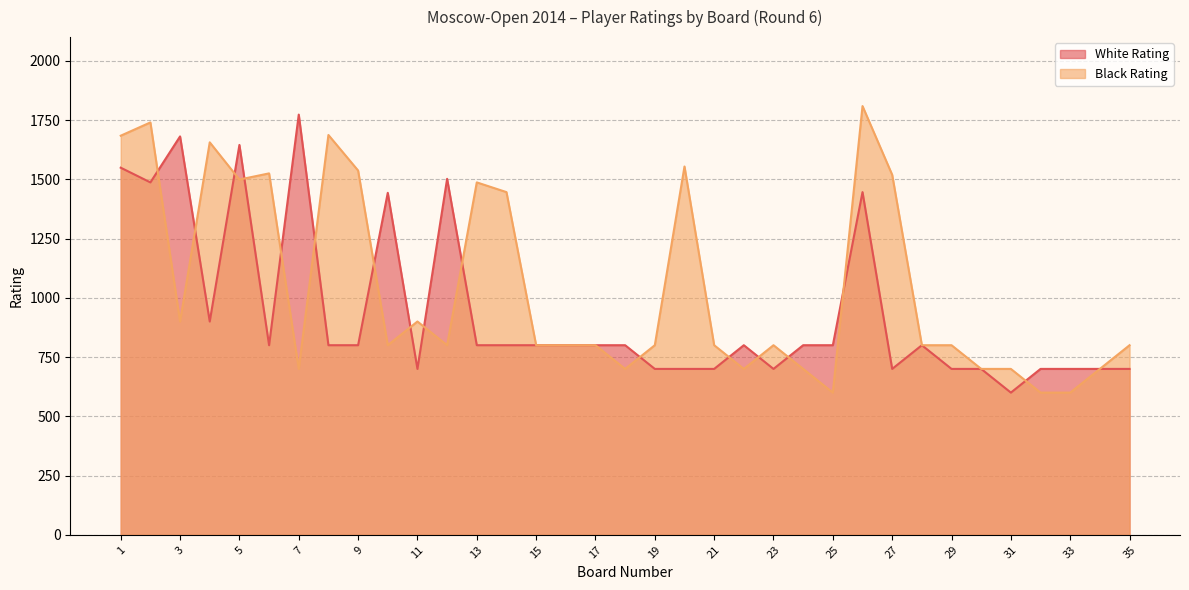

What is the value of the White Rating point at the 20th from the left?

700